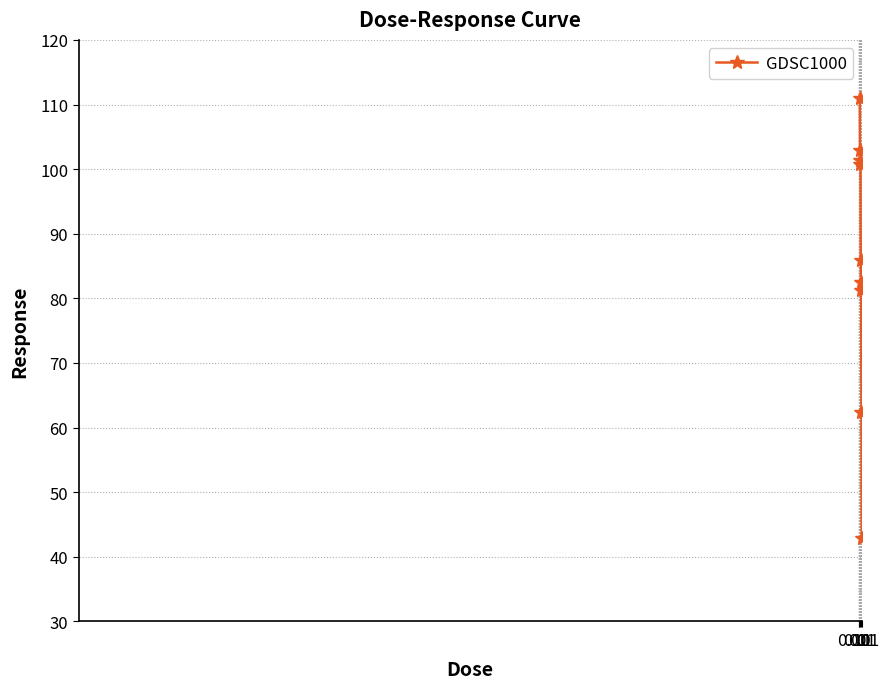

What is the sum of all values?

771.3